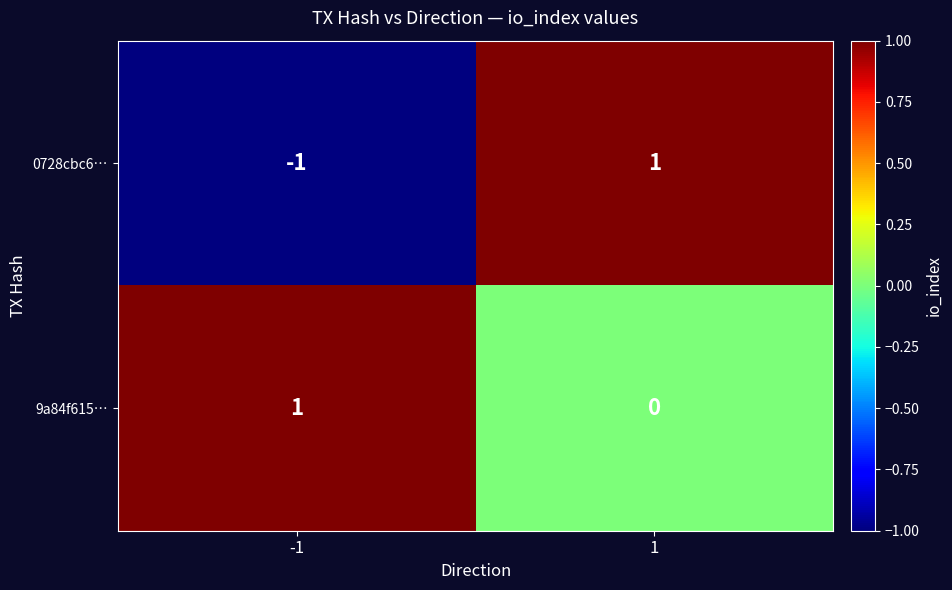

At which category does the chart reach its minimum across all series?

-1